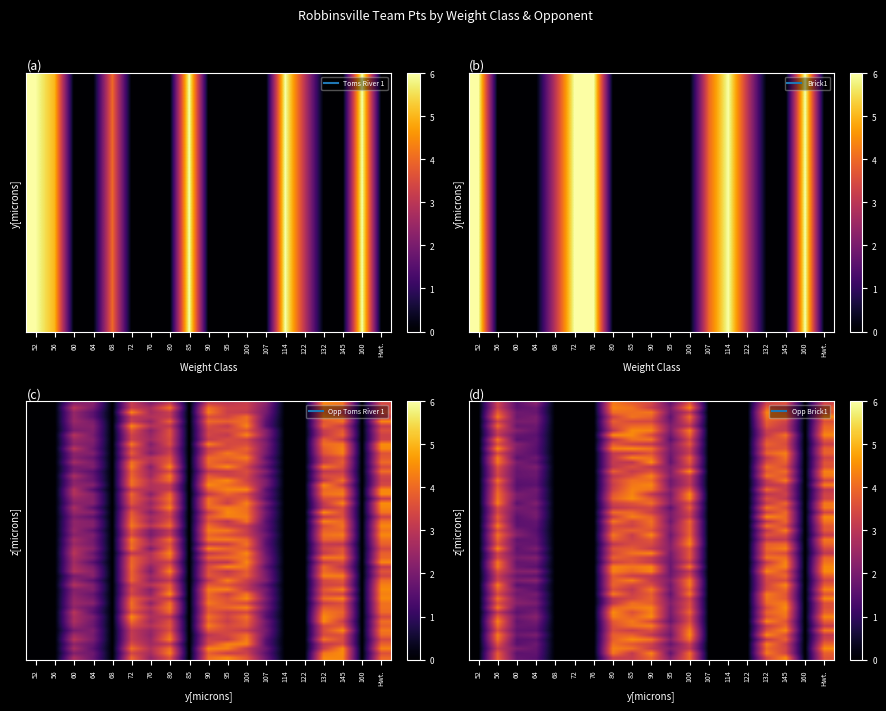

How many values in the Toms River 1 series exceed 0?

7